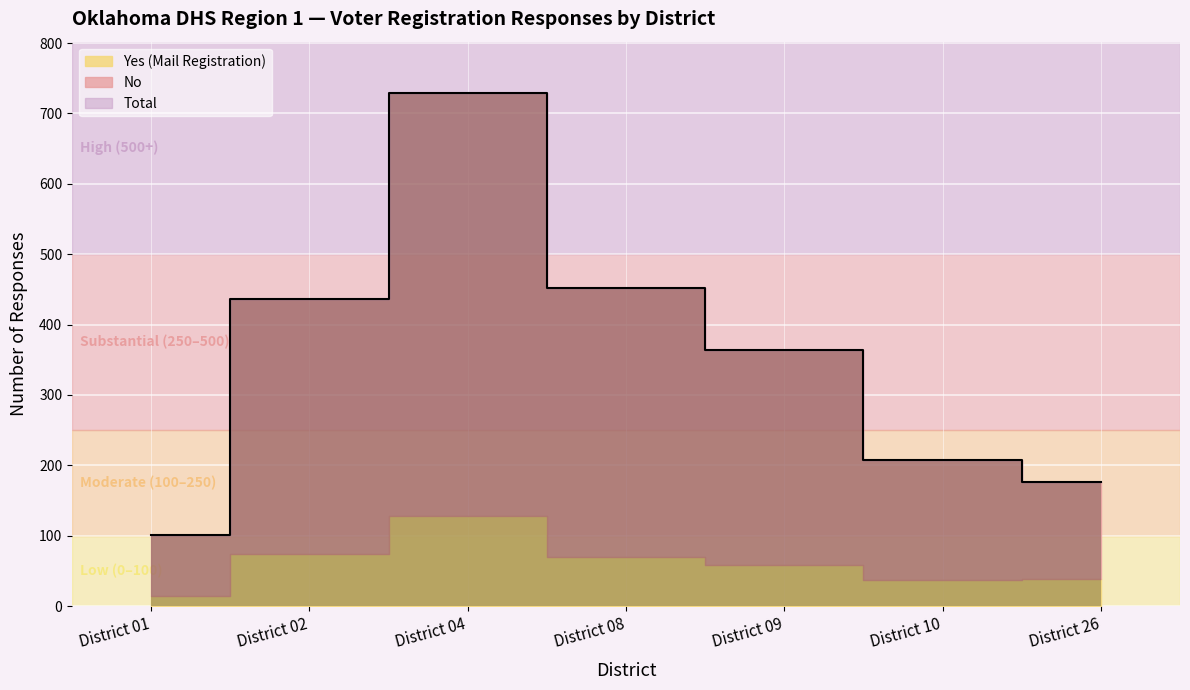

True or false: Yes has a value of 70 at District 08.

True